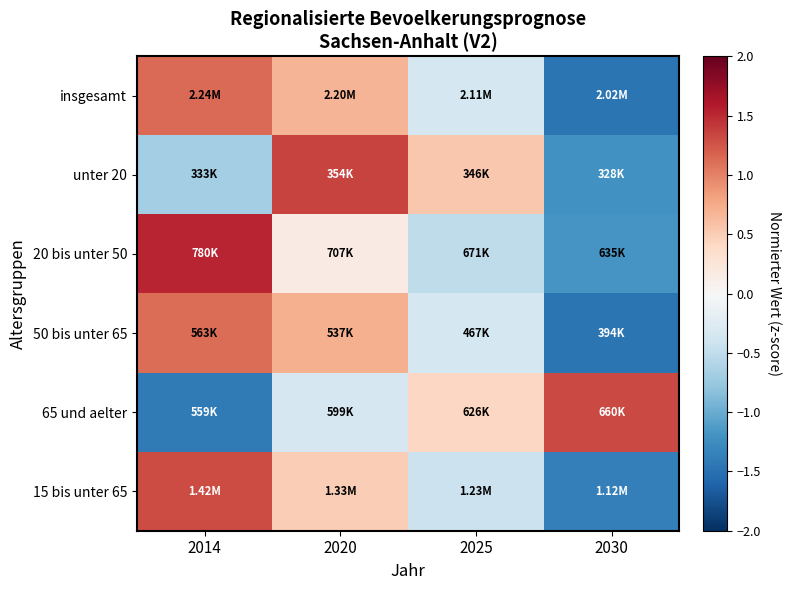

Which category has the lowest value across all series?

2030